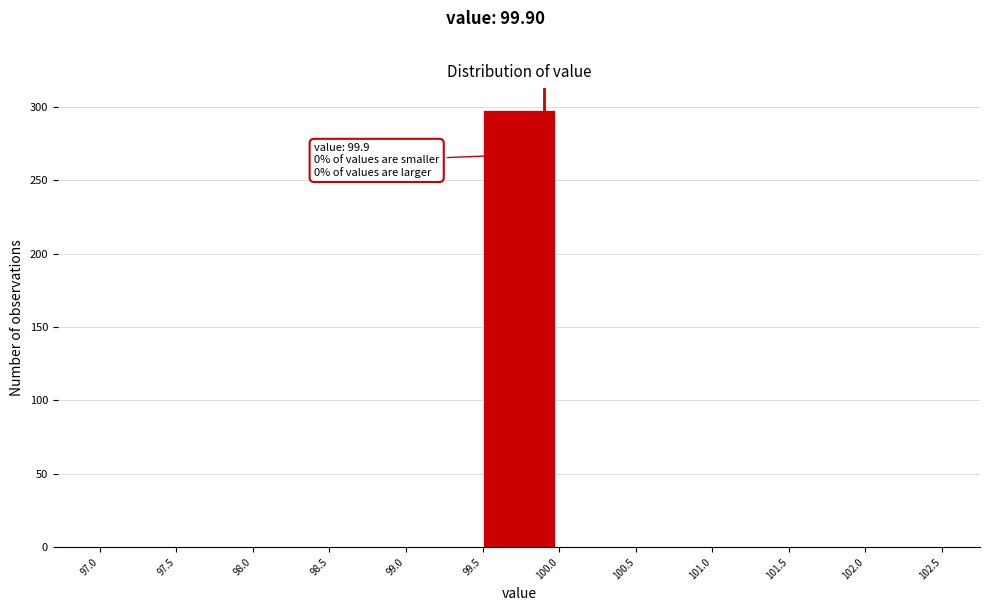

Which range on the x-axis has the tallest bar?

99.5 to 100.0